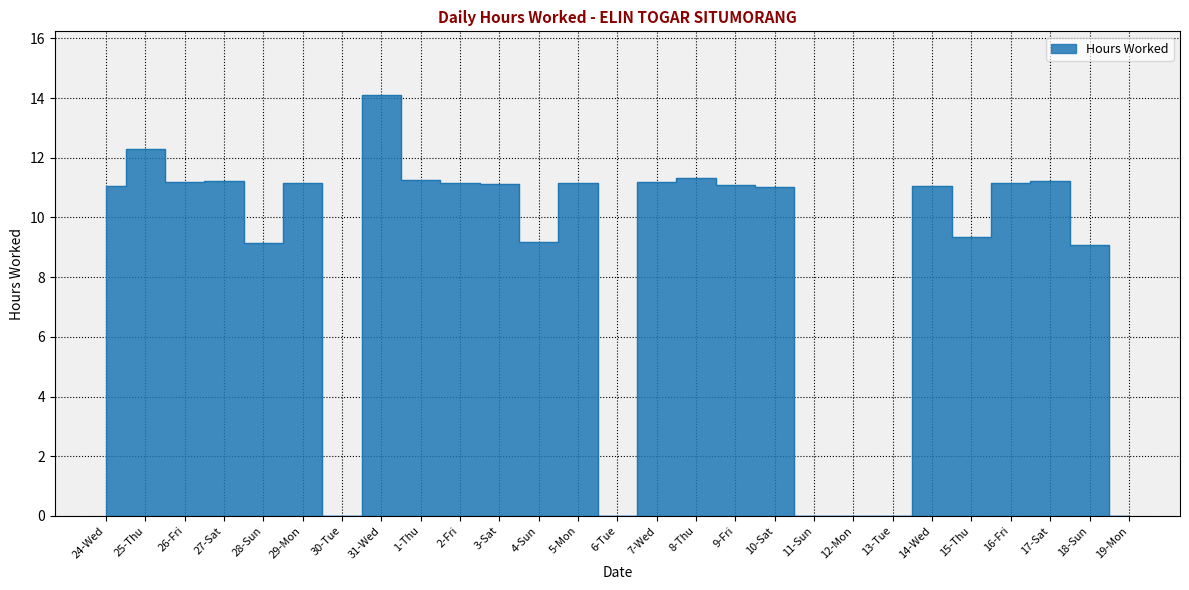

Reading left to right, extract all data points from this chart.

11.1	12.3	11.2	11.2	9.1	11.2	0.0	14.1	11.3	11.1	11.1	9.2	11.1	0.0	11.2	11.3	11.1	11.0	0.0	0.0	0.0	11.1	9.3	11.2	11.2	9.1	0.0